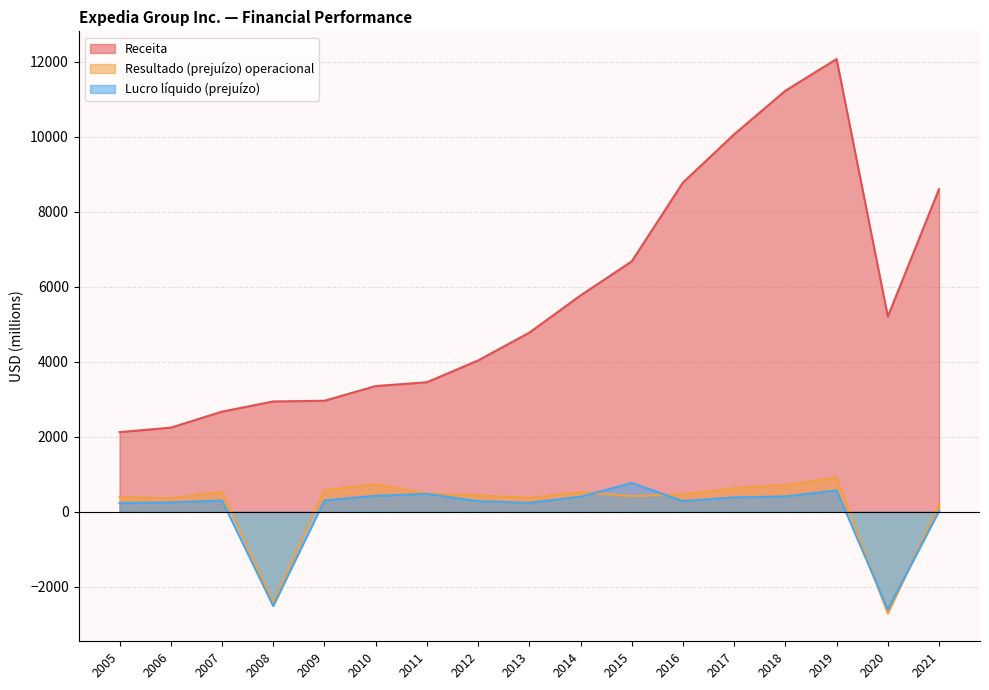

How many values in Lucro líquido (prejuízo) are above zero?

15